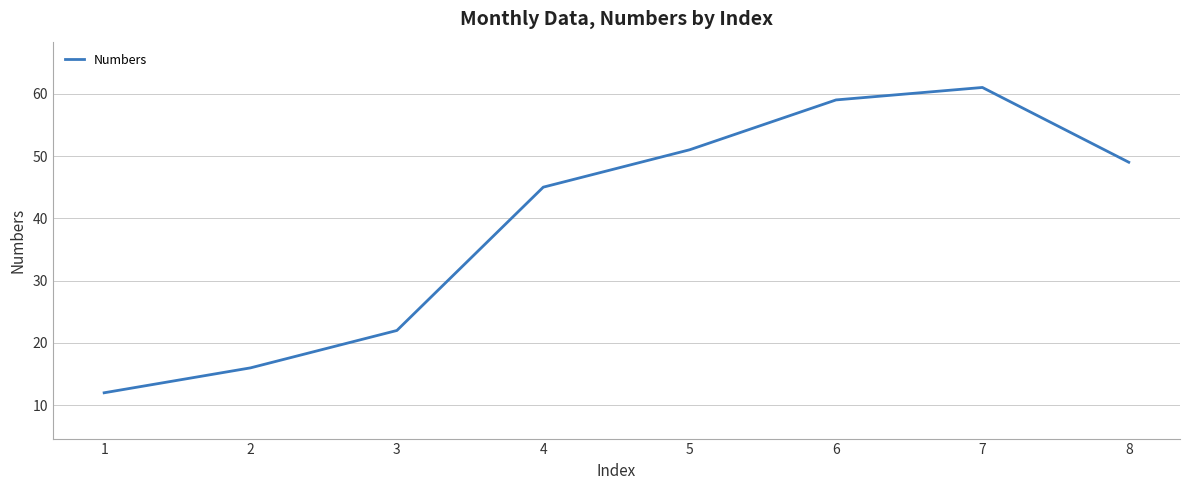

How many values are below 49?

4